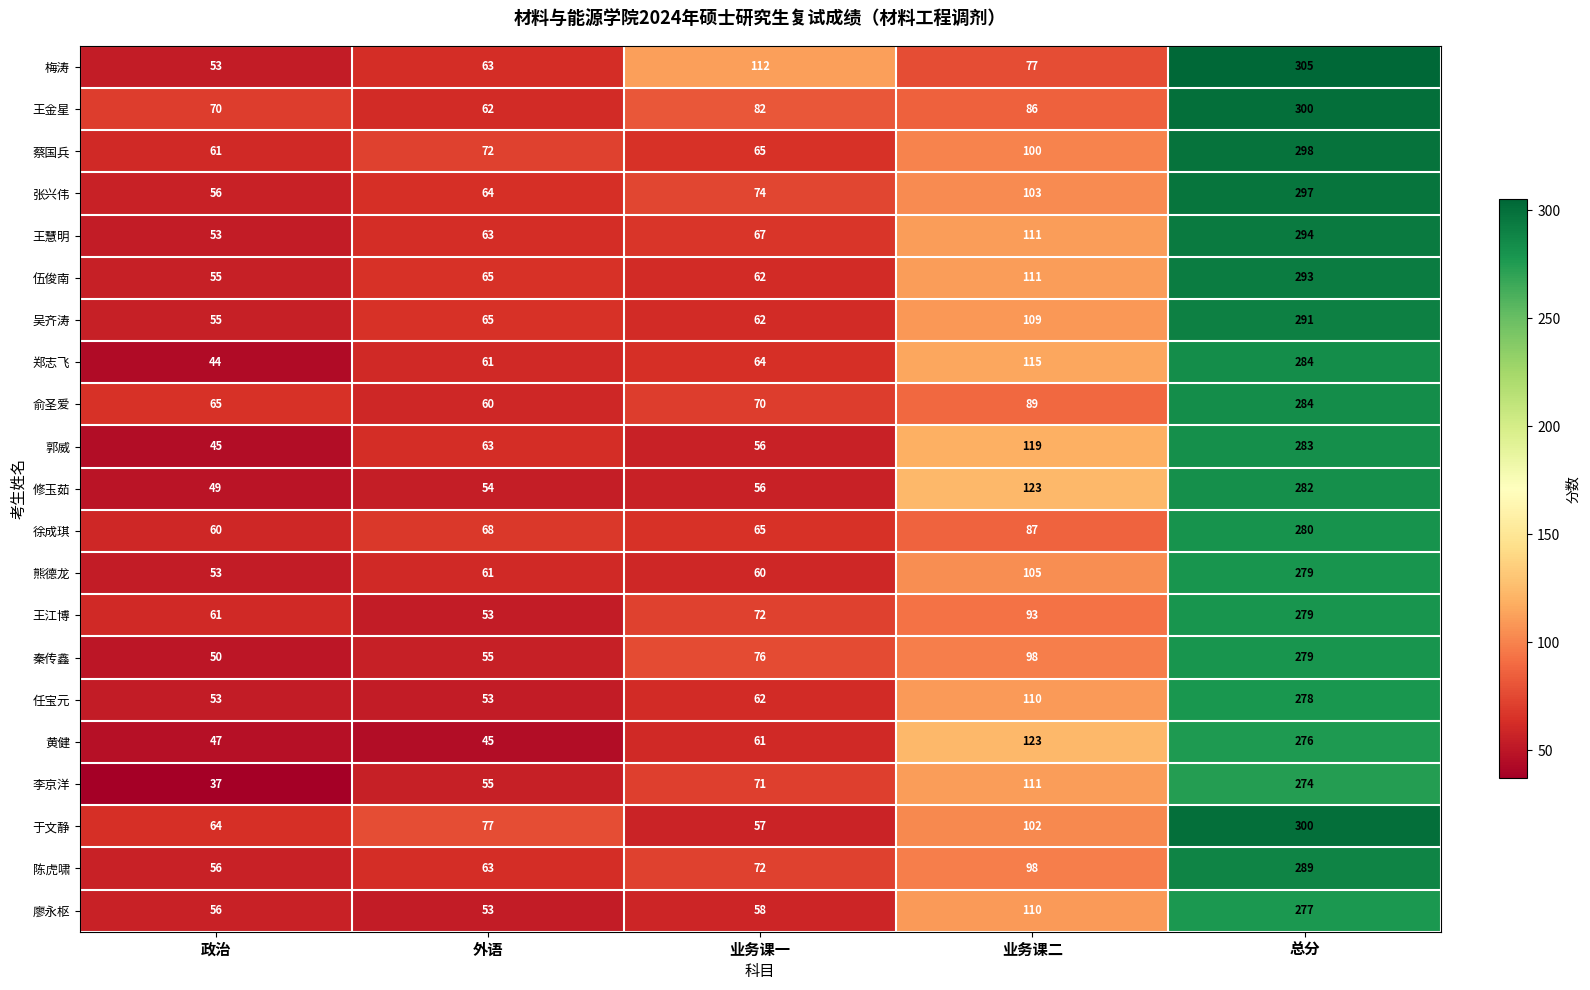

How many data points does each series have?

5